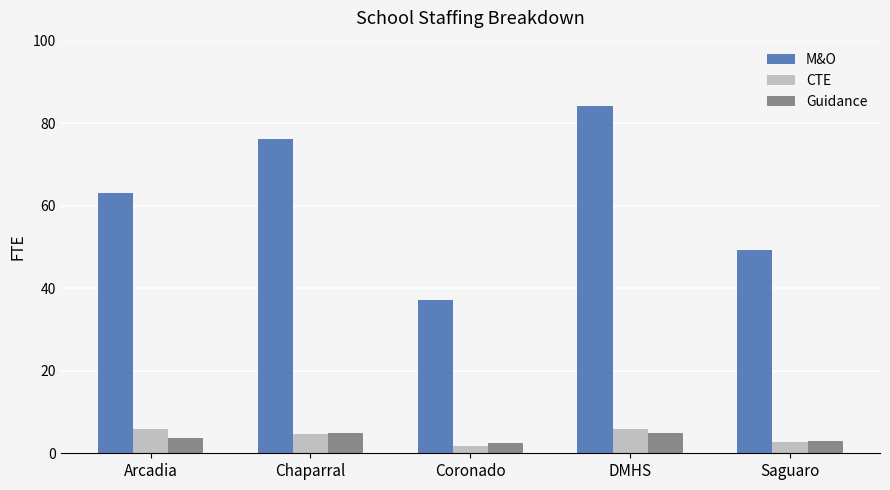

What is the smallest value displayed?

1.8